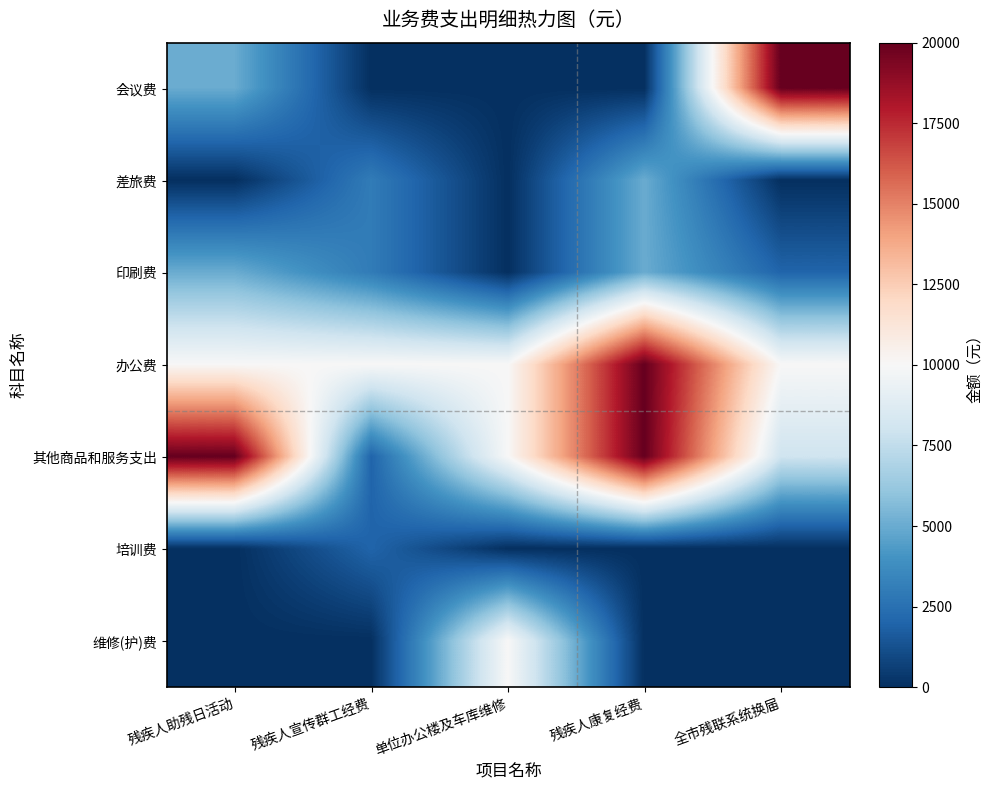

What is the greatest value displayed?

20000